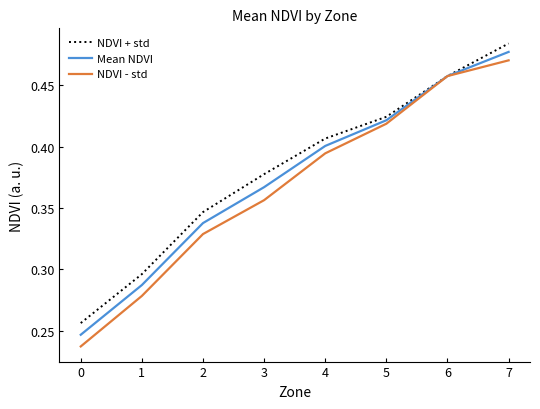

What is the sum of the NDVI + std values at 4 and 7?

0.9